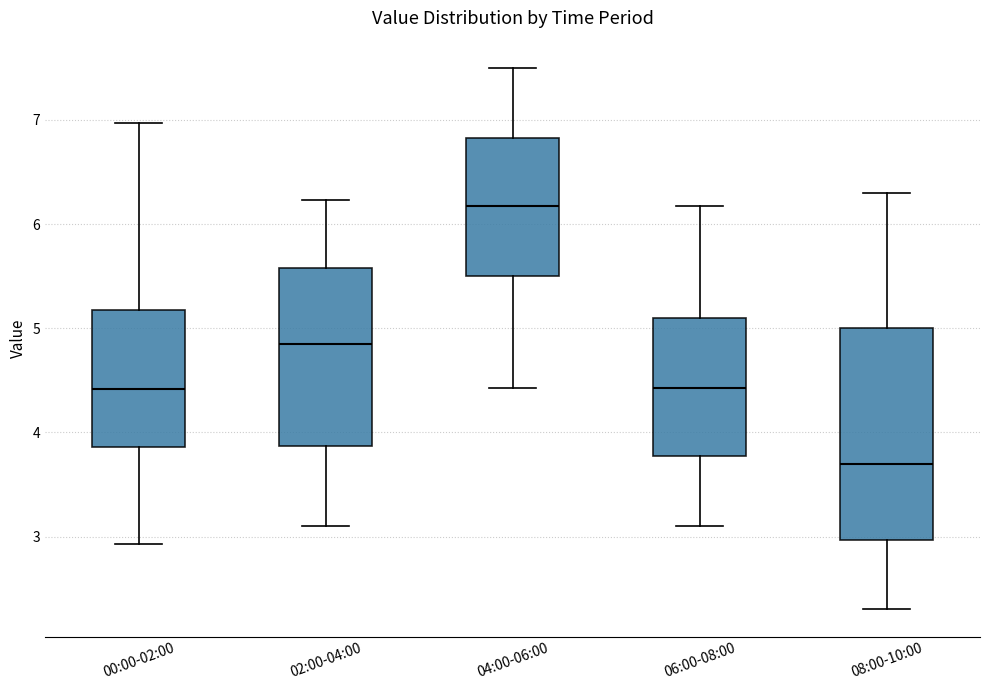

Reading left to right, transcribe this box plot: for each box, give where its median line is, the range the box spans, and where its two whiskers end, as read against the y-axis. The values are not printed on the chart, so give them approximately, as read against the axis.

00:00-02:00: median 4.4, box 3.9 to 5.2, whiskers 2.9 to 7.0
02:00-04:00: median 4.9, box 3.9 to 5.6, whiskers 3.1 to 6.2
04:00-06:00: median 6.2, box 5.5 to 6.8, whiskers 4.4 to 7.5
06:00-08:00: median 4.4, box 3.8 to 5.1, whiskers 3.1 to 6.2
08:00-10:00: median 3.7, box 3.0 to 5.0, whiskers 2.3 to 6.3